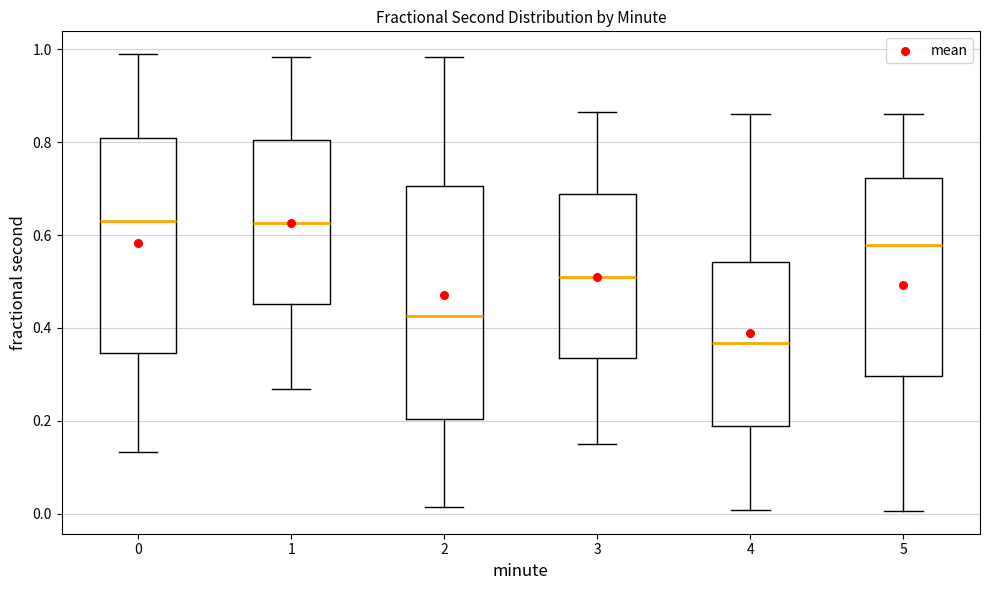

Which box is the tallest, from its lower edge to its upper edge?

2